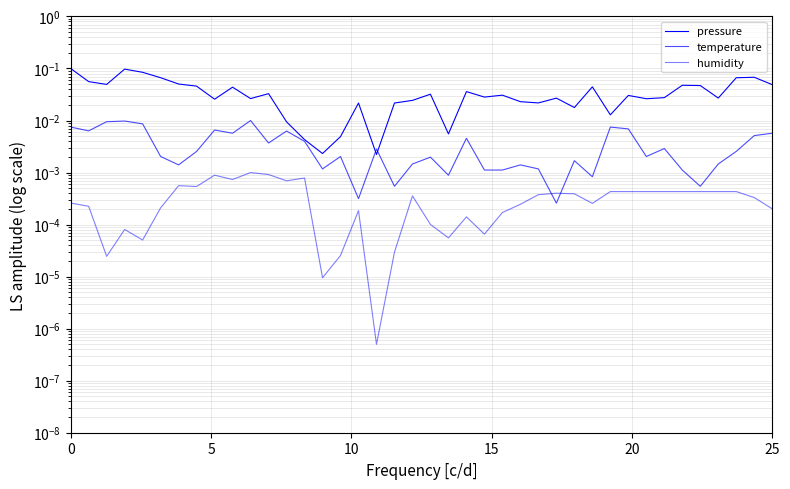

After their last crossing, which series has the higher values: pressure or temperature?

pressure